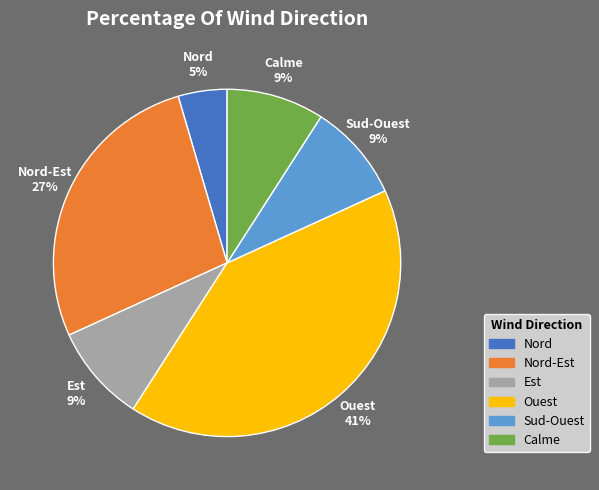

To the nearest percent, what is the average slice percentage?

17%